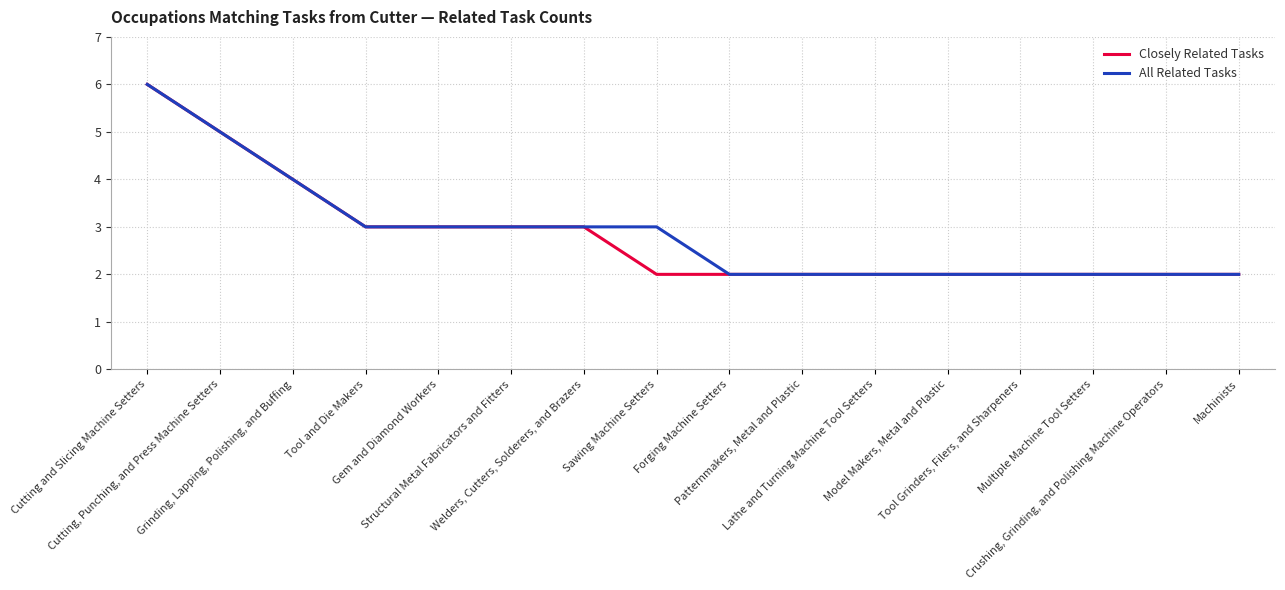

What is the highest value of the All Related Tasks series?

6